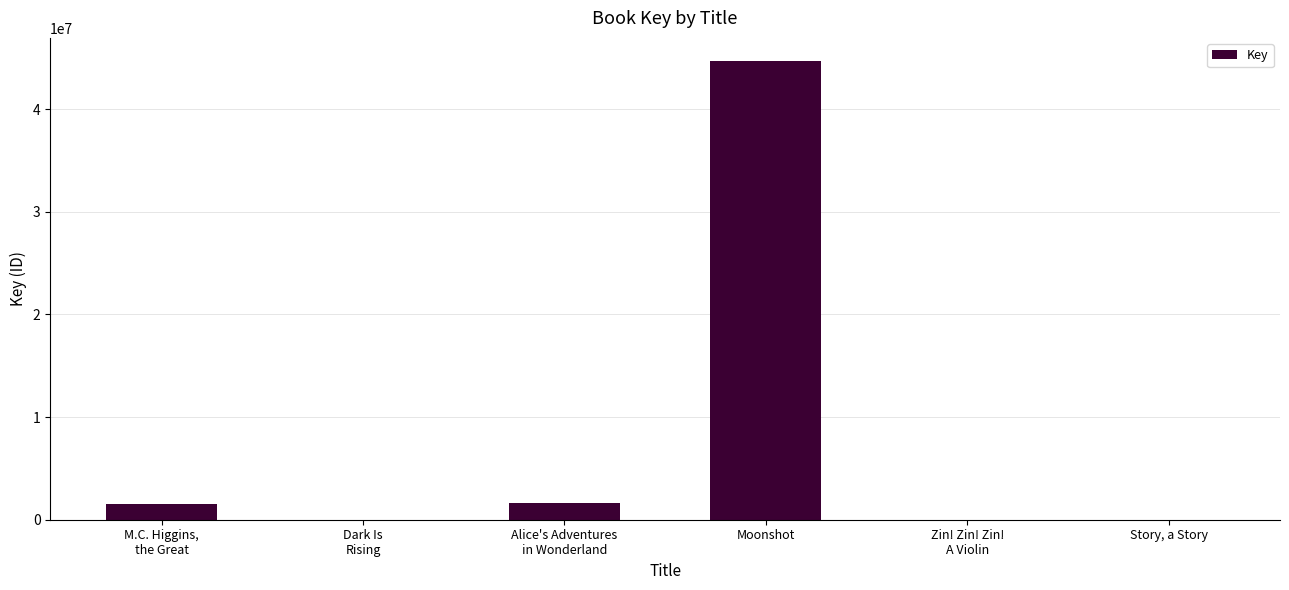

How many distinct data groups are displayed?

1